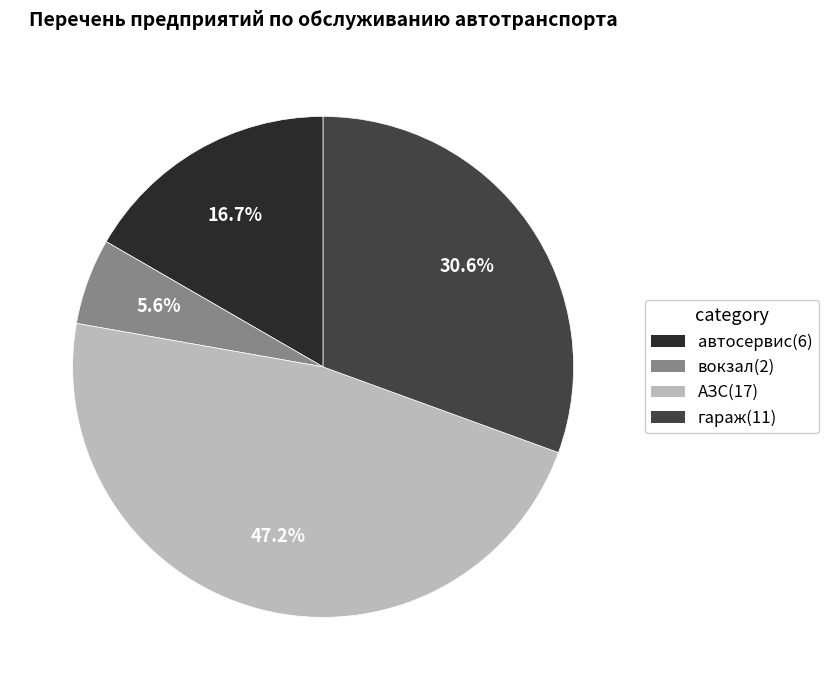

True or false: вокзал accounts for 6% of the total.

True